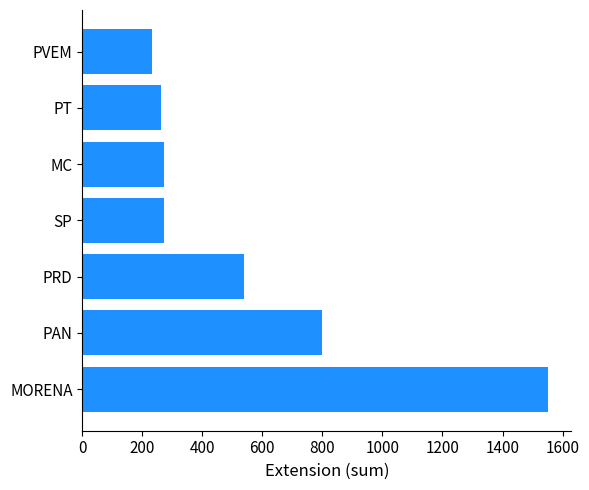

Approximately how many times larger is the value at PAN compared to PT?

3.0